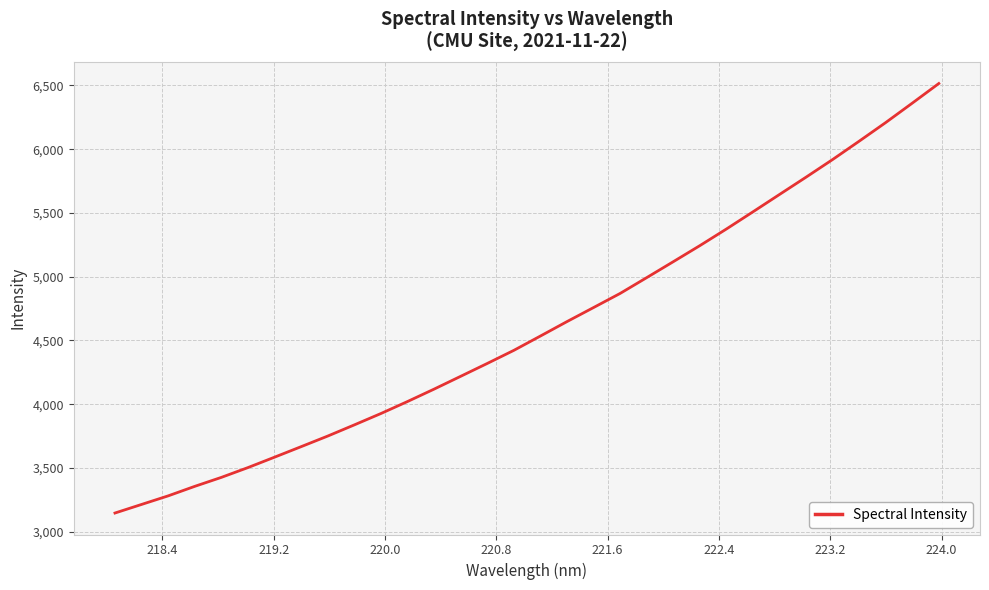

What is the greatest value displayed?

6515.3